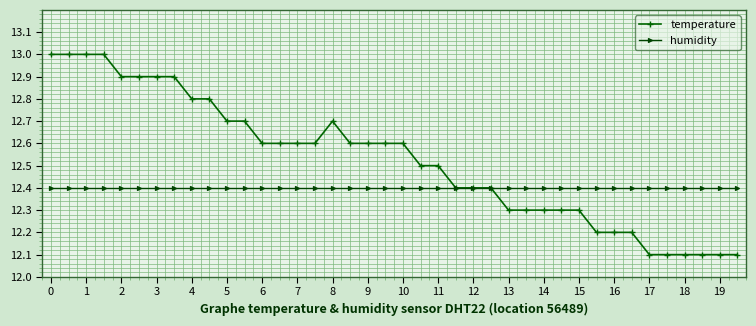

Which series has the widest spread of values?

temperature